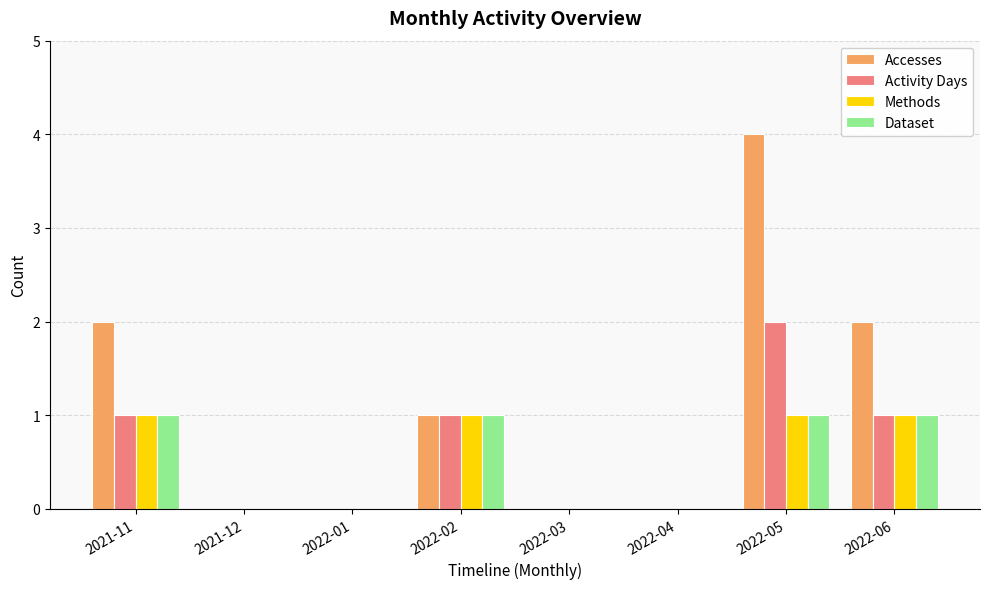

What is the maximum value for Accesses?

4